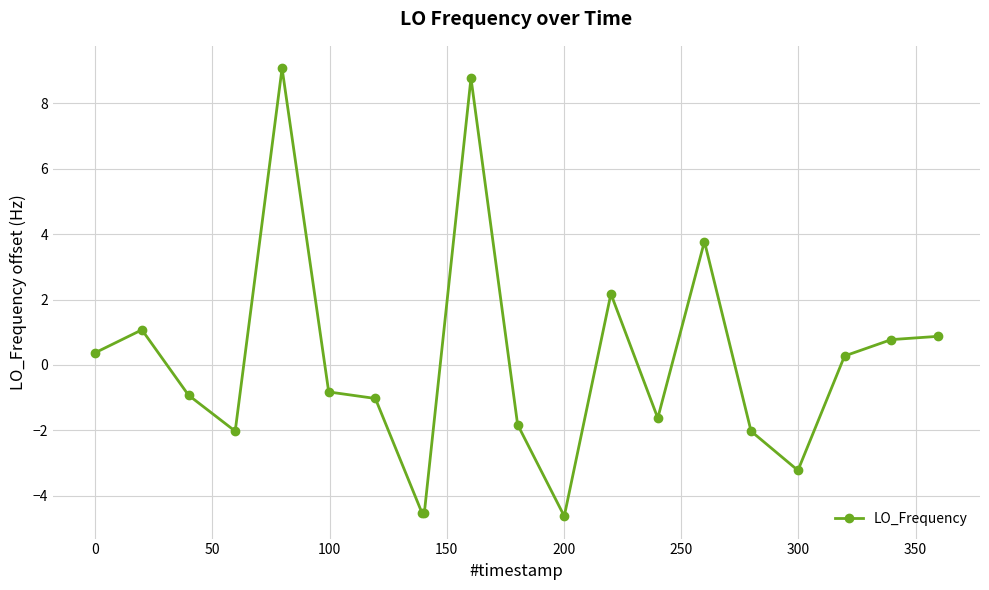

What is the difference between the second highest and second lowest values?

13.3